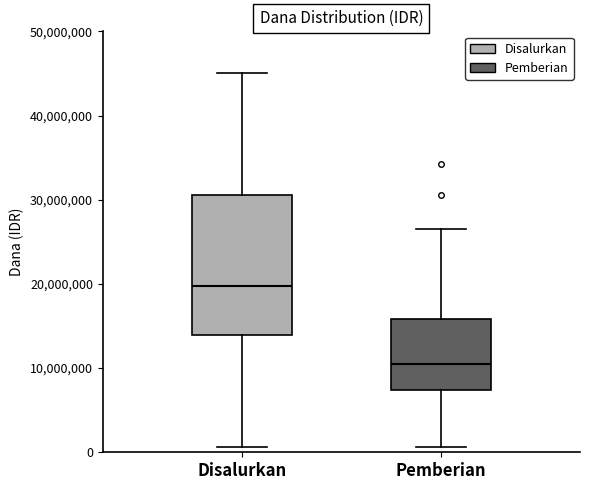

Which box is the tallest, from its lower edge to its upper edge?

Disalurkan